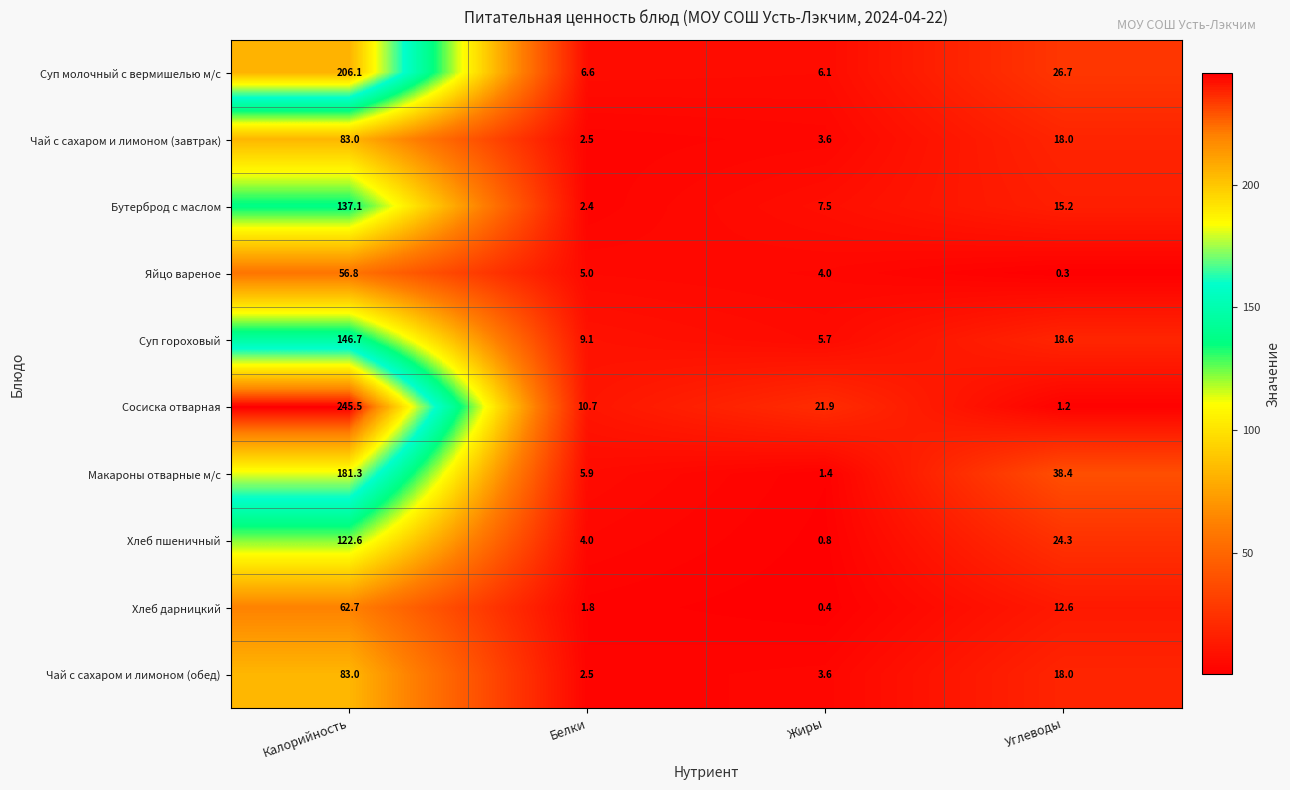

Between Калорийность and Жиры, which series saw the biggest shift?

Сосиска отварная